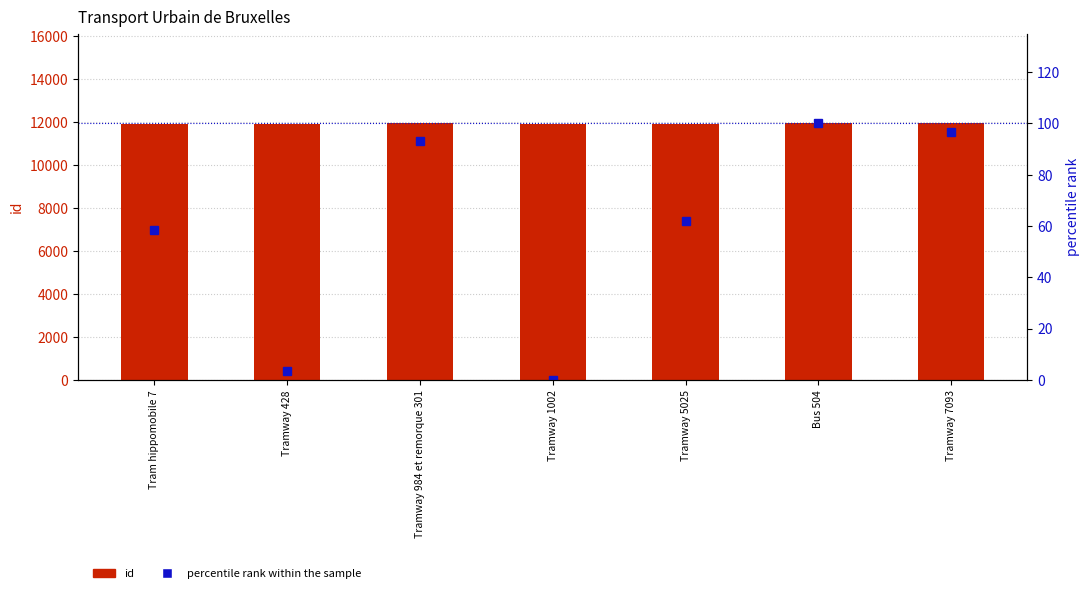

Is it true that id equals 4692.9 at Tramway 1002?

False